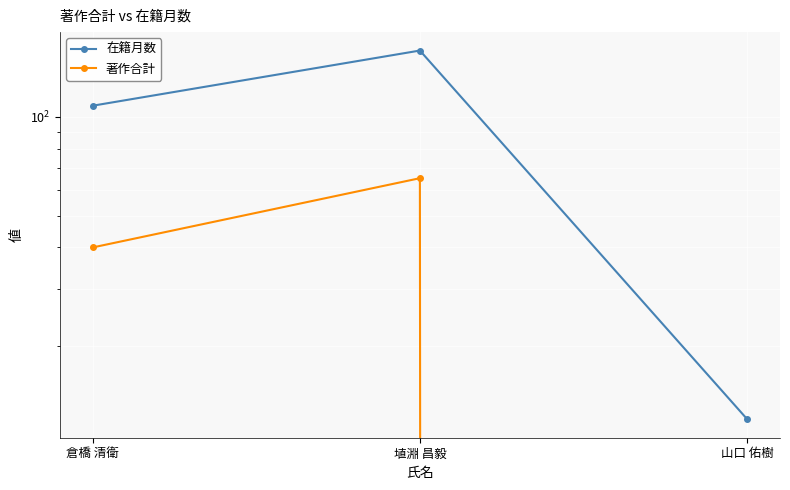

Which series has the largest total across all categories?

在籍月数